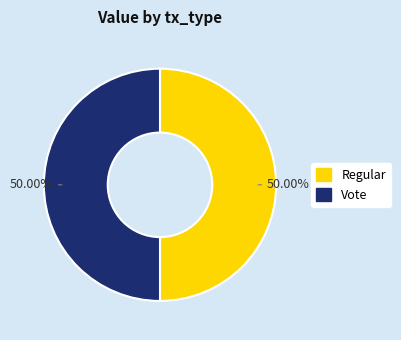

What is the ratio of the value at Vote to the value at Regular?

1.0